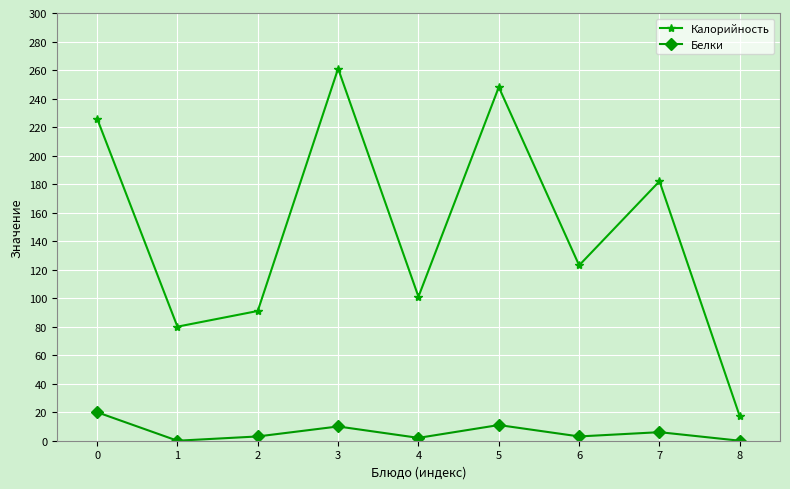

Which category has the highest value across all series?

3